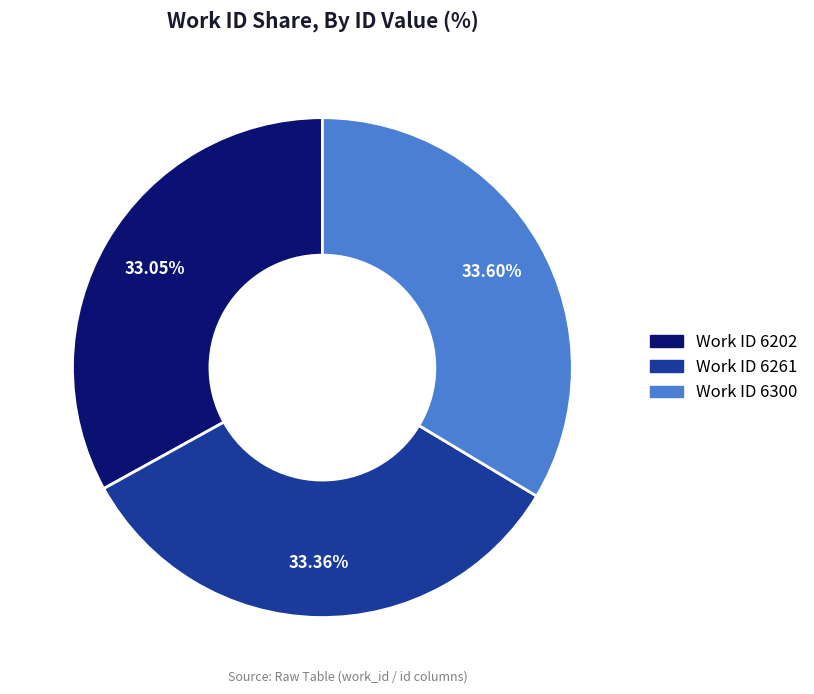

Is there a majority slice in this chart?

No